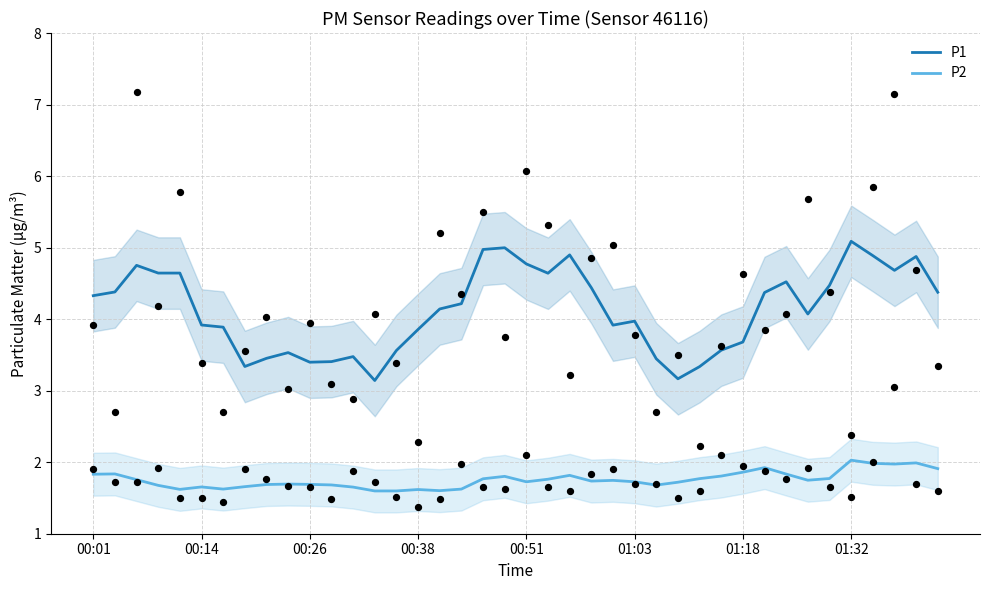

Which series reaches the minimum Y coordinate?

P2